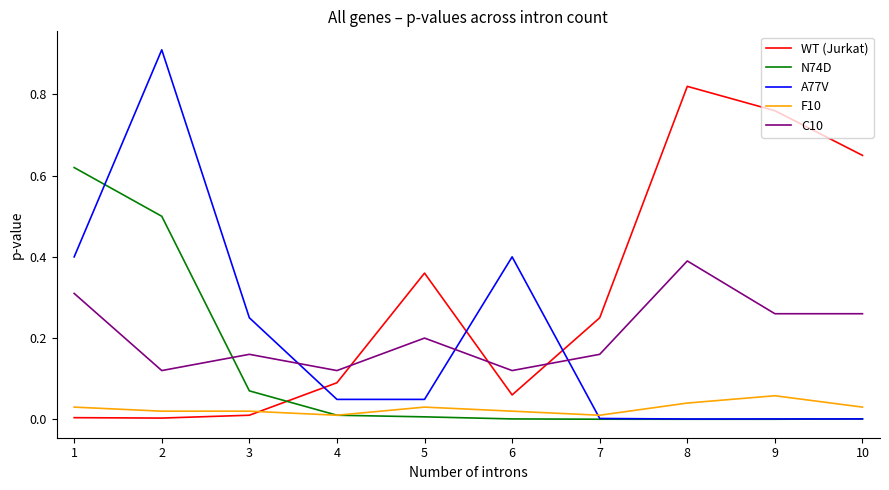

How many lines are shown in the chart?

5